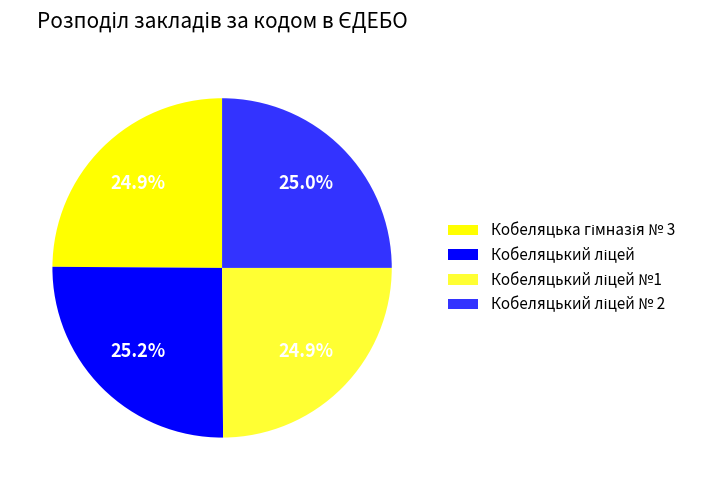

Does any single category account for the majority?

No